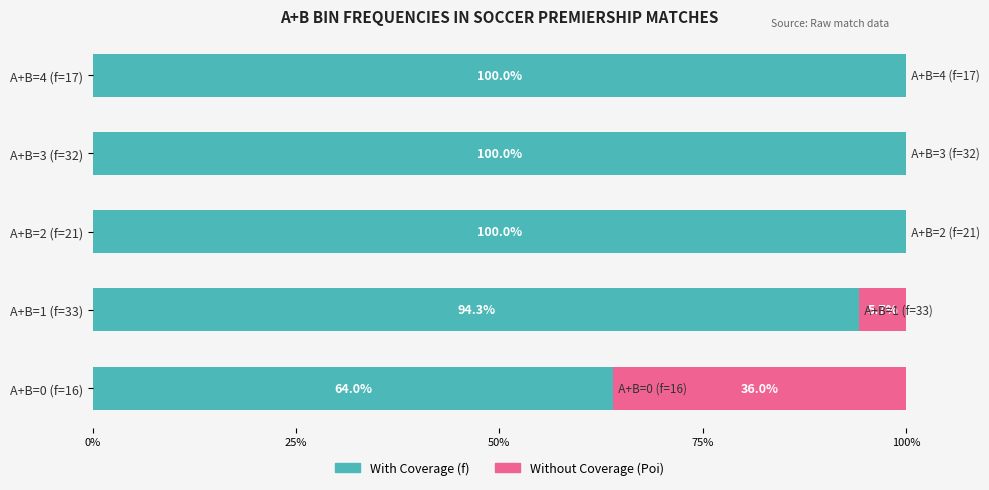

What is the total value across all series at A+B=1 (f=33)?

100.0